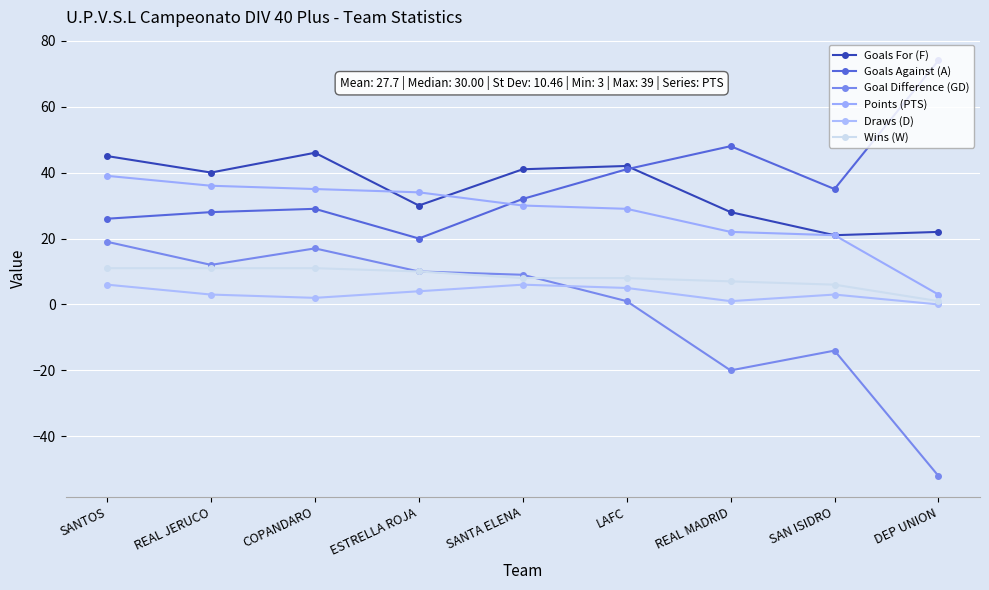

What is the value of the Goals For (F) point at the 8th from the left?

21